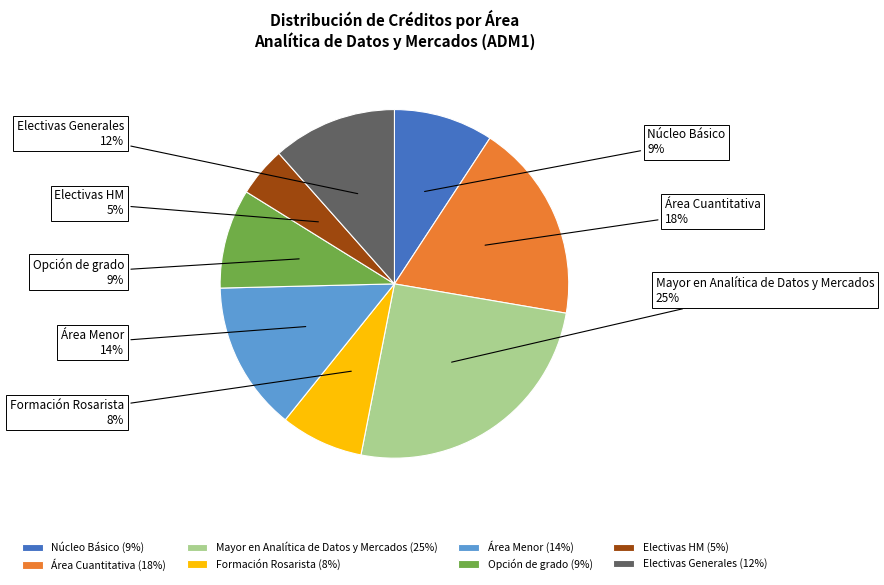

Combined, do Opción de grado and Formación Rosarista account for over 50%?

No